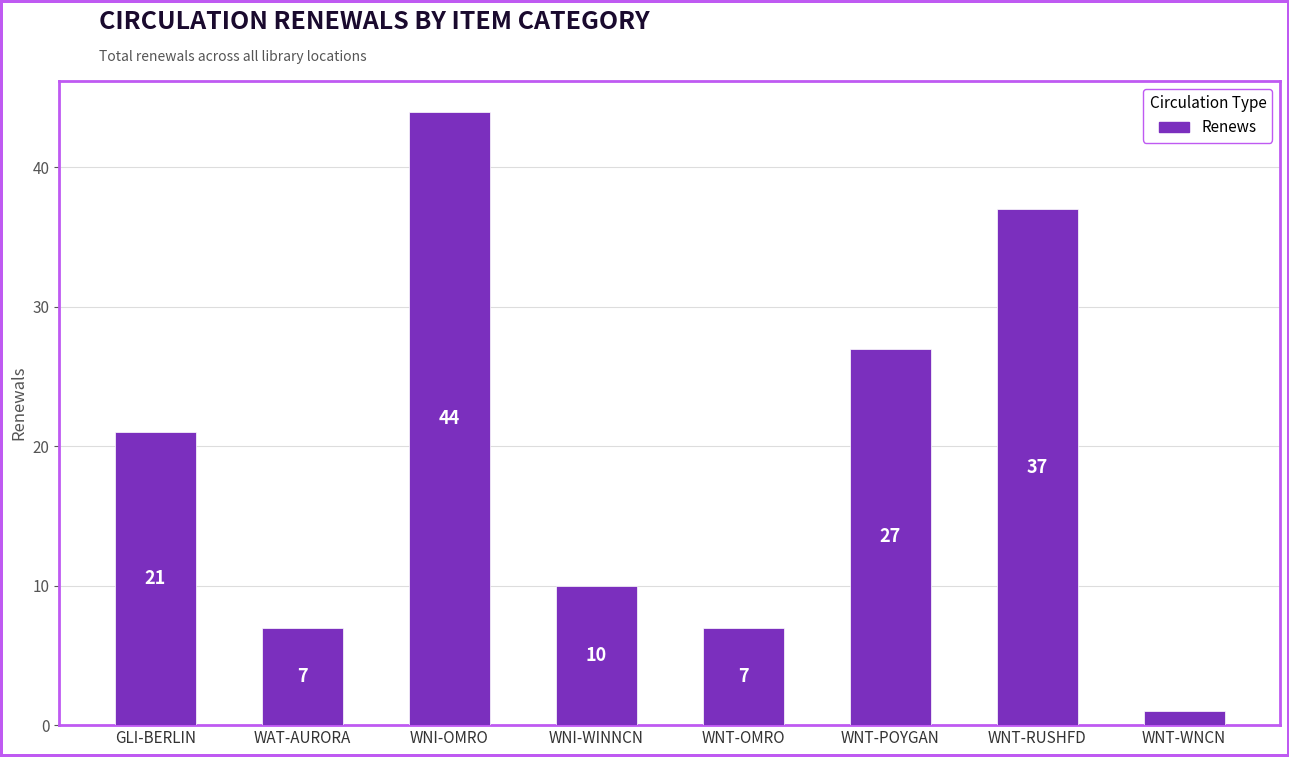

The value at WNT-OMRO is 7. True or false?

True